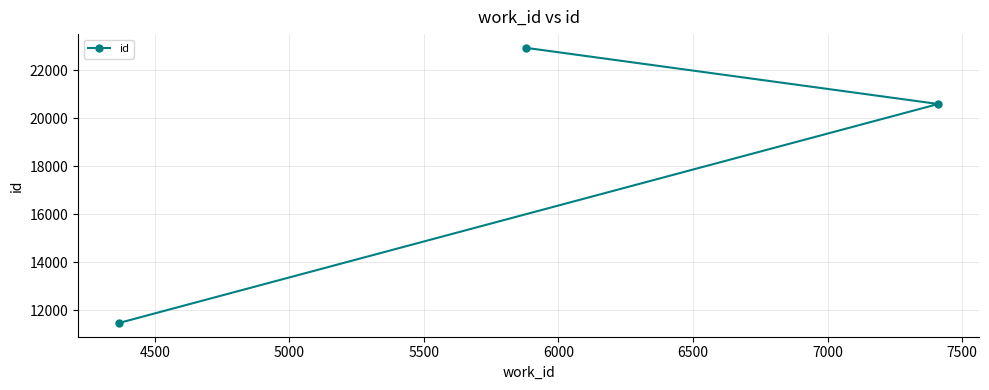

What is the smallest value displayed?

11469